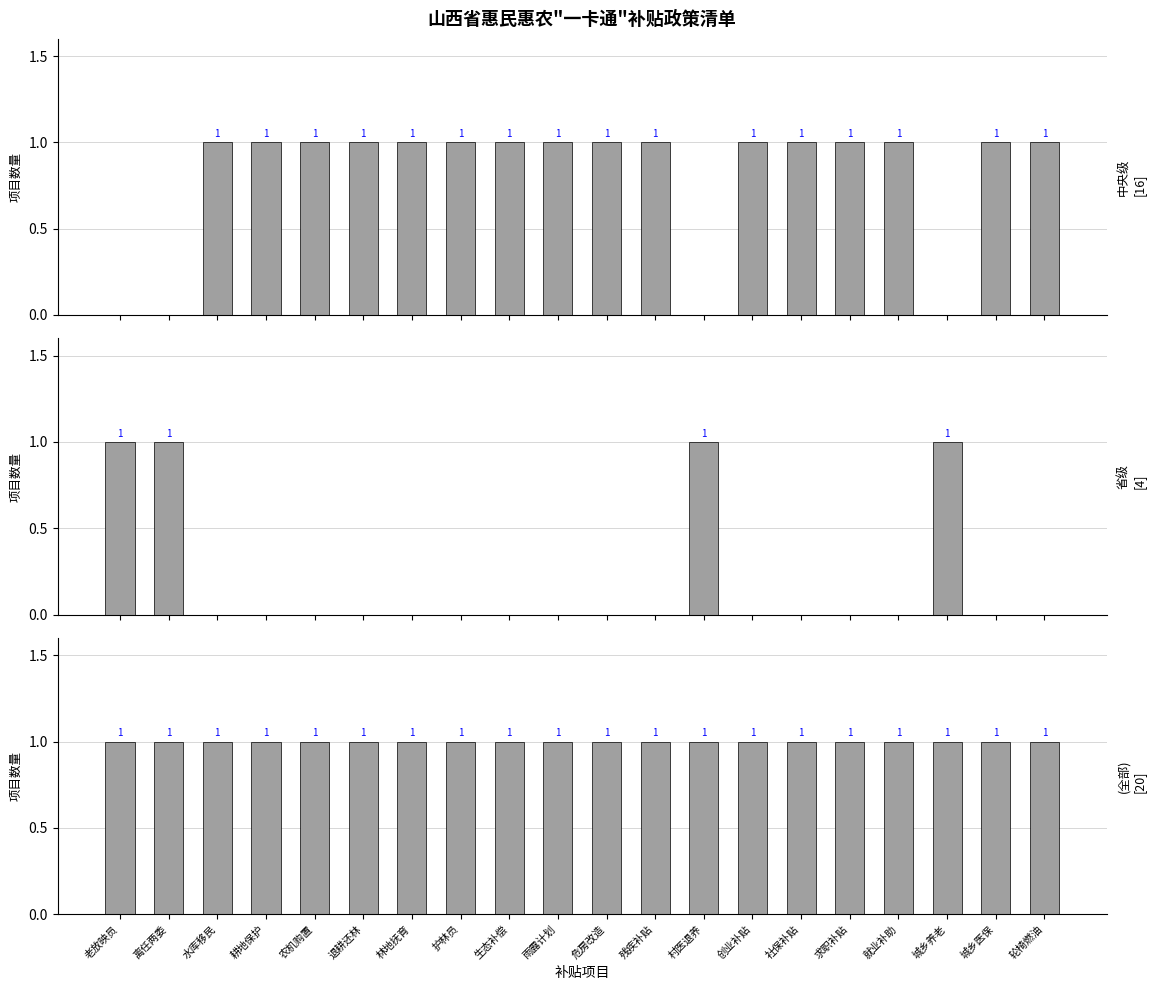

Which has a higher value, 求职补贴 or 林地抚育?

求职补贴